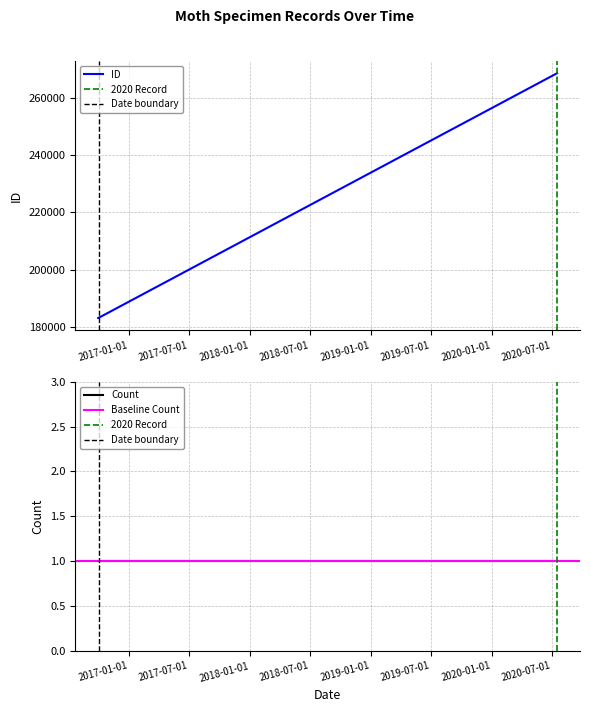

True or false: the data has more than 0 interior local peaks.

False